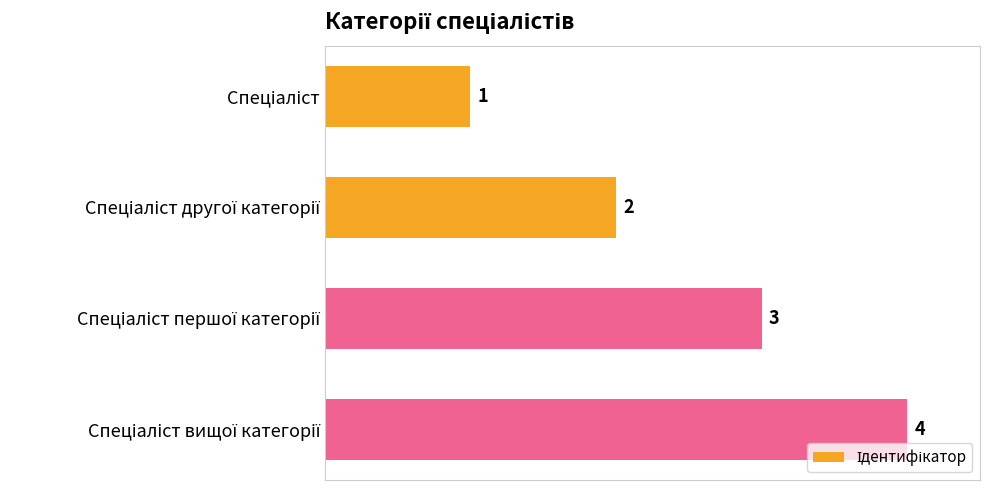

How many data points are less than 3?

2